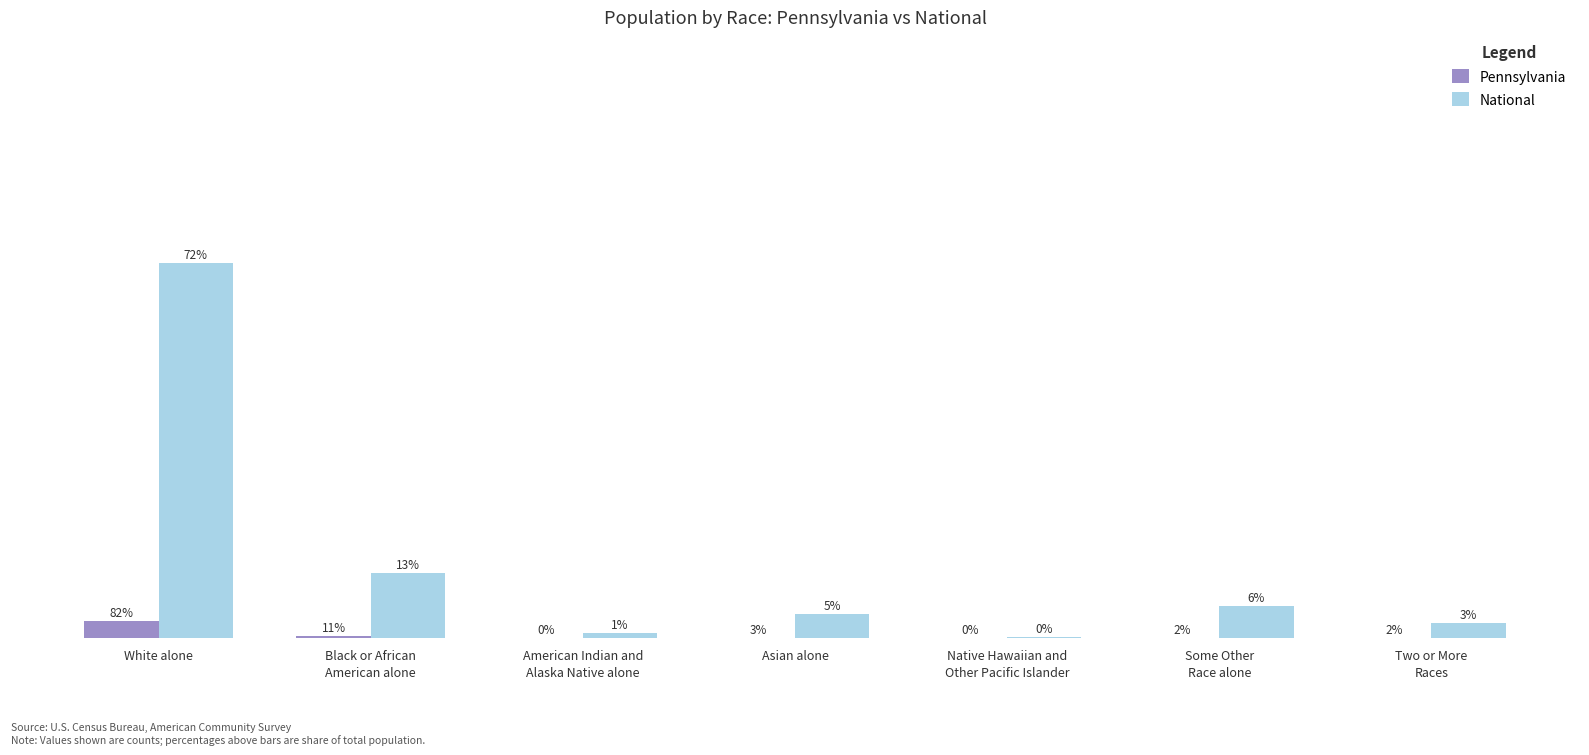

What is the value of the National bar at the 2nd from the left?

38929319